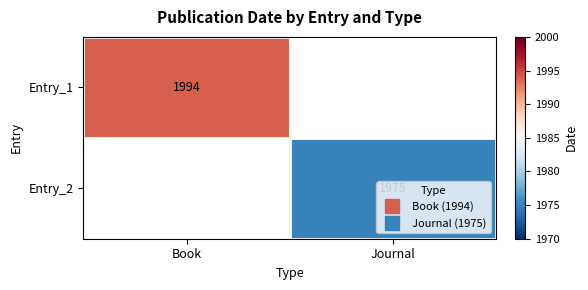

True or false: Entry_2 has a value of 0 at Book.

True